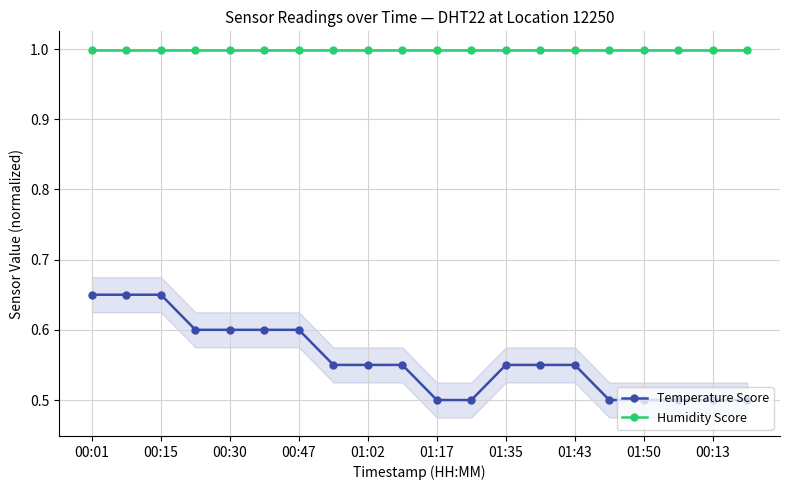

Is the value of Humidity Score at 01:35 greater than the value of Temperature Score at 00:15?

Yes